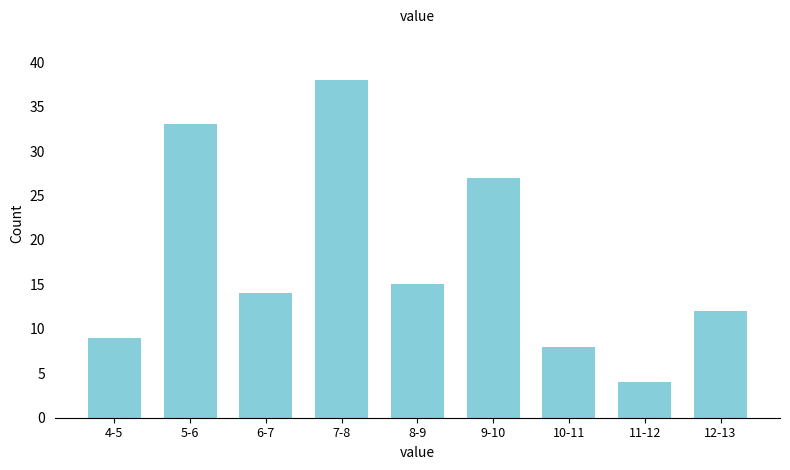

Reading left to right, transcribe all the data shown in this chart.

9	33	14	38	15	27	8	4	12